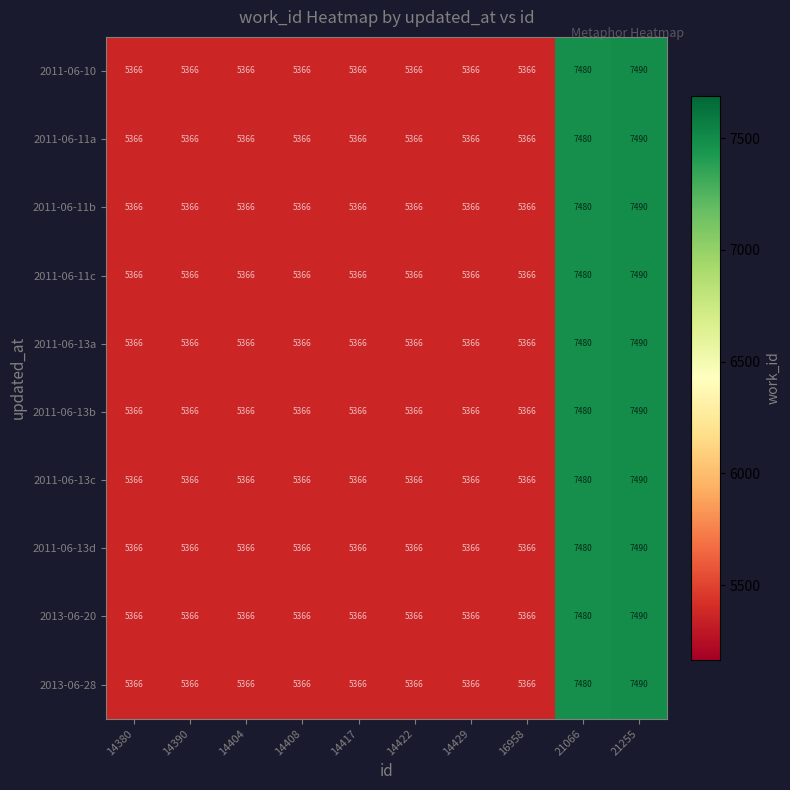

What is the difference between the maximum and minimum values in the 2011-06-10 series?

2124